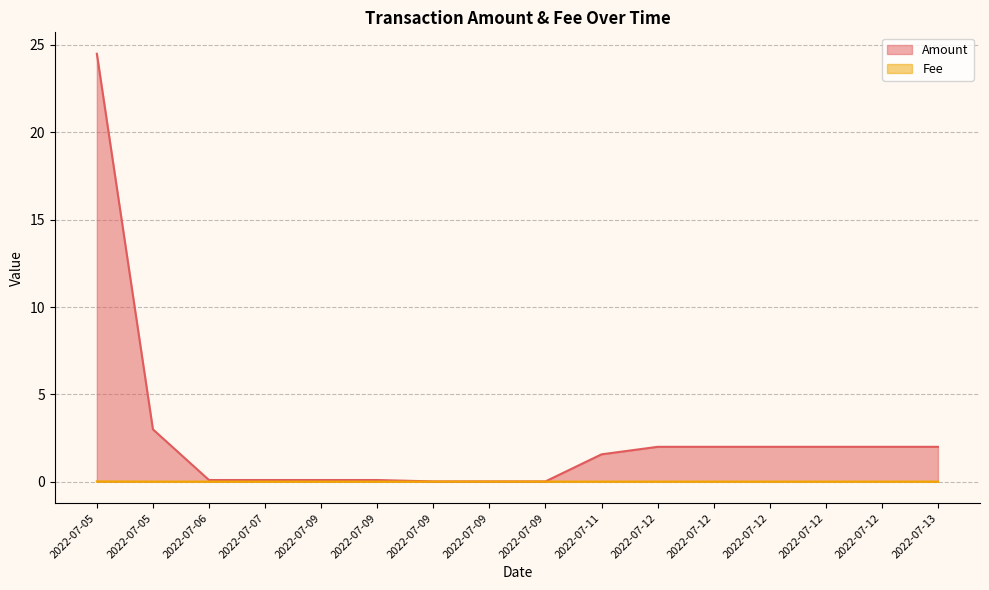

Which label corresponds to the largest value in the chart?

2022-07-05